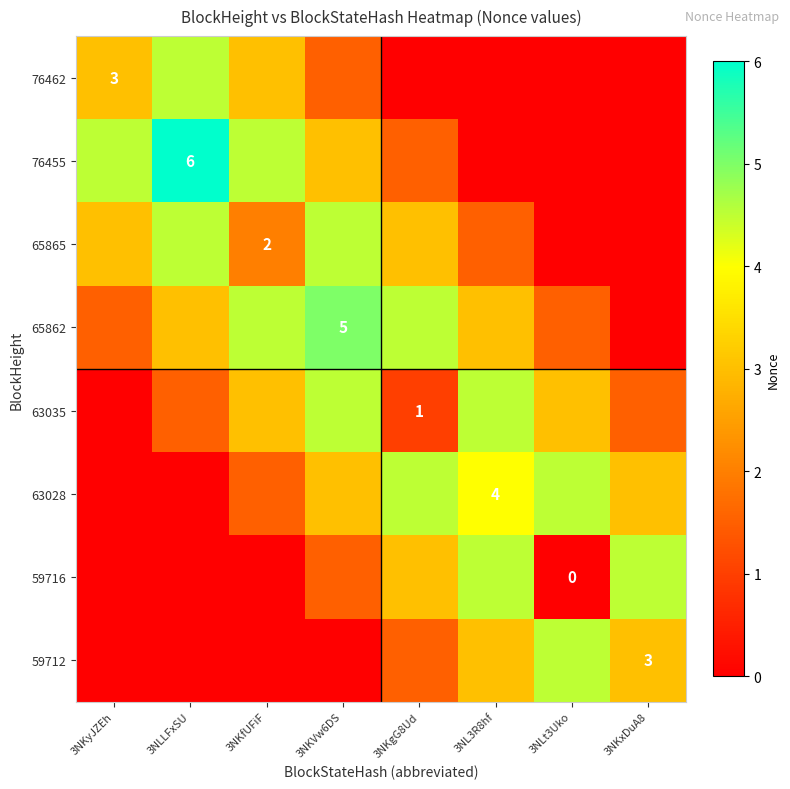

List the labels in order of 76462 value, smallest first.

3NKgG8Ud, 3NL3R8hf, 3NLt3Uko, 3NKxDuA8, 3NKVw6DS, 3NKyJZEh, 3NKfUFiF, 3NLLFxSU